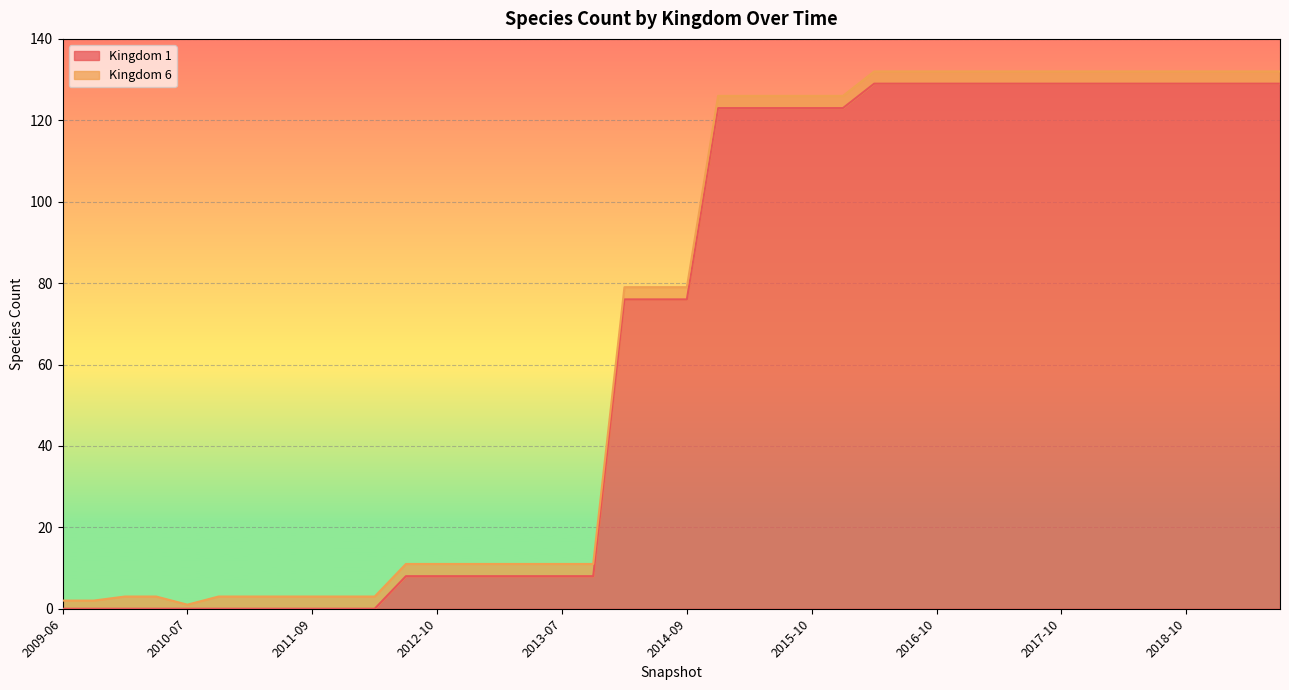

Rank the categories by value from lowest to highest.

2009-06, 2009-09, 2009-12, 2010-04, 2010-07, 2010-11, 2011-02, 2011-06, 2011-09, 2012-01, 2012-03, 2012-07, 2012-10, 2012-12, 2013-02, 2013-05, 2013-07, 2013-09, 2013-12, 2014-03, 2014-09, 2015-01, 2015-04, 2015-07, 2015-10, 2016-01, 2016-04, 2016-07, 2016-10, 2017-01, 2017-04, 2017-07, 2017-10, 2018-01, 2018-04, 2018-07, 2018-10, 2019-01, 2019-04, 2019-07